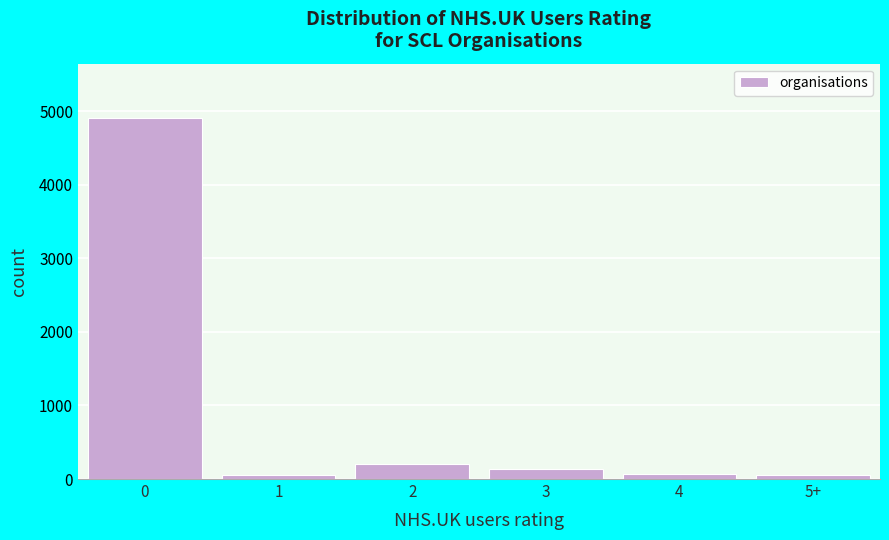

Reading left to right, list all the values displayed in this chart.

0=4912	1=48	2=210	3=135	4=72	5+=48